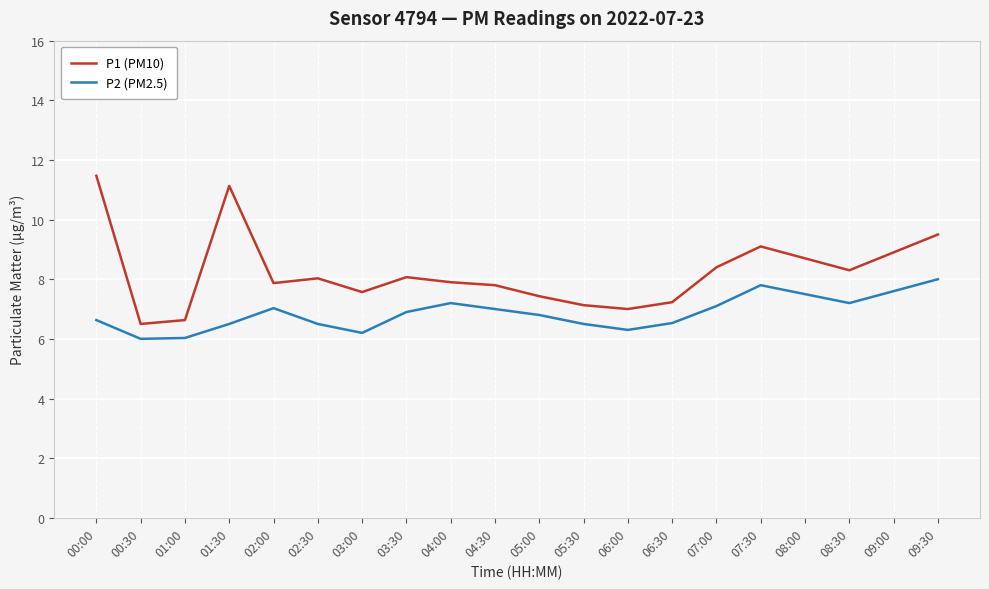

True or false: P2 (PM2.5) and P1 (PM10) intersect in this chart.

False